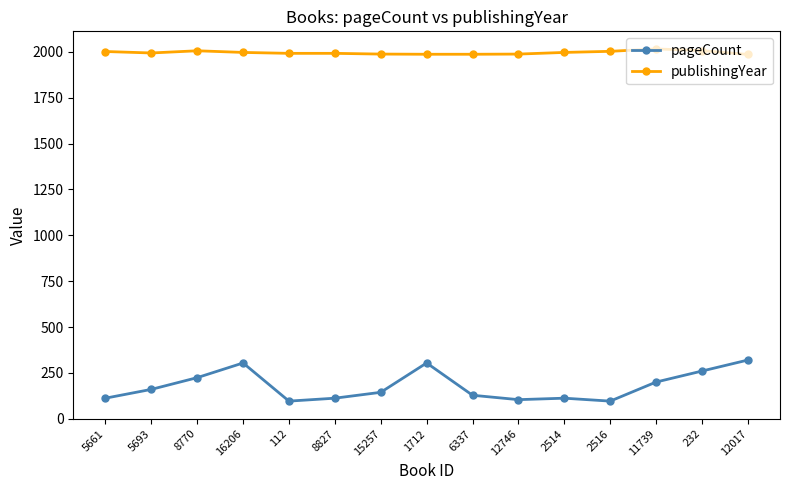

How many lines are shown in the chart?

2